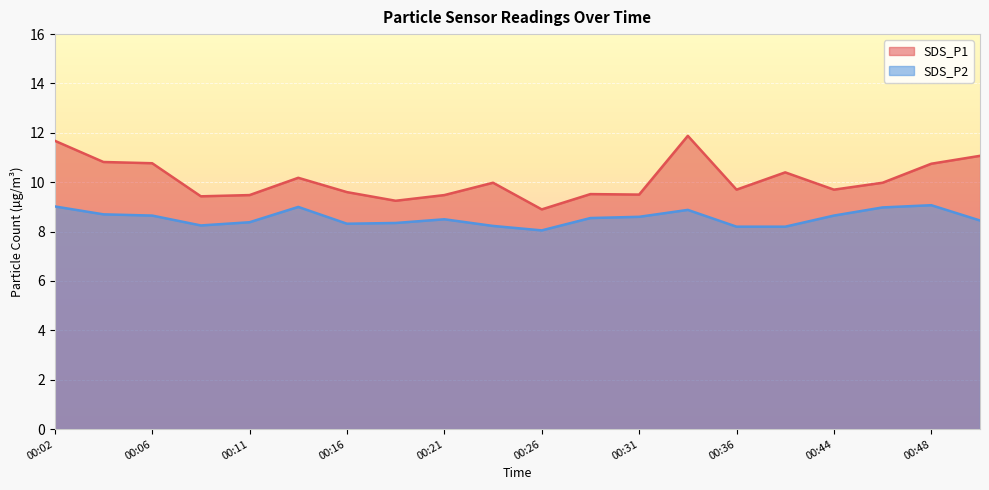

What is the difference between the second highest and second lowest values in the SDS_P2 series?

0.8